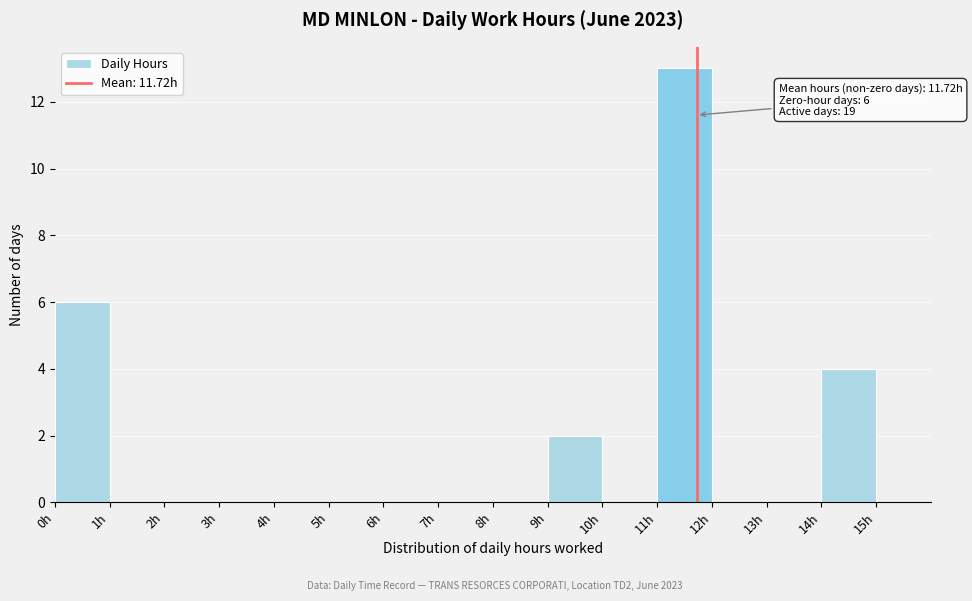

Over which range of the x-axis is the bar tallest?

11 to 12